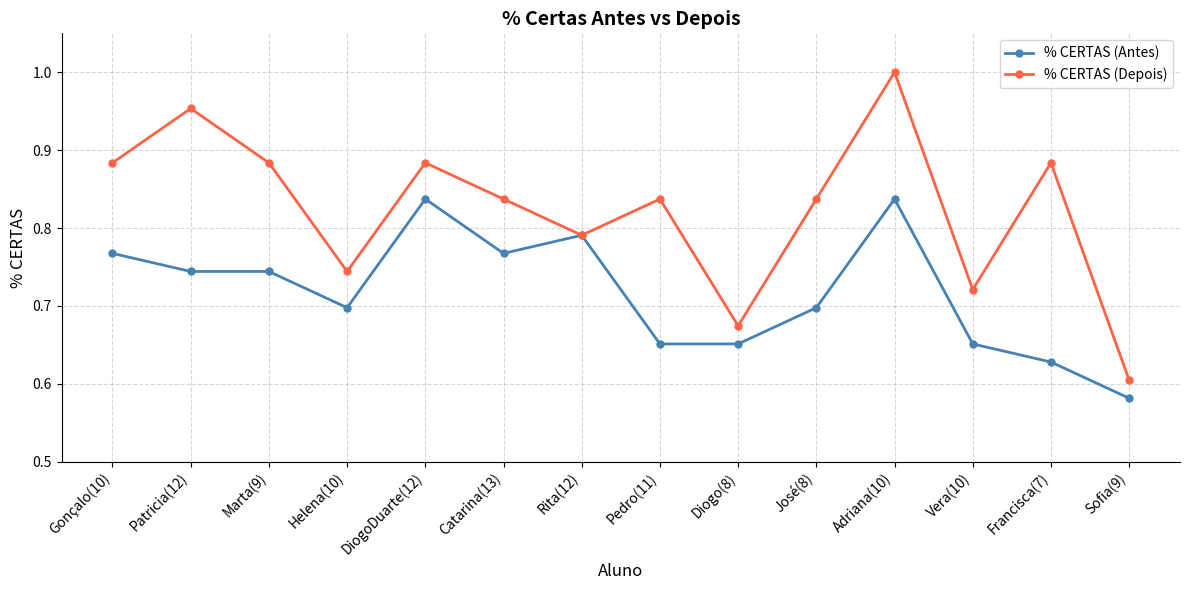

Between Marta(9) and Francisca(7), which series saw the biggest shift?

% CERTAS (Antes)